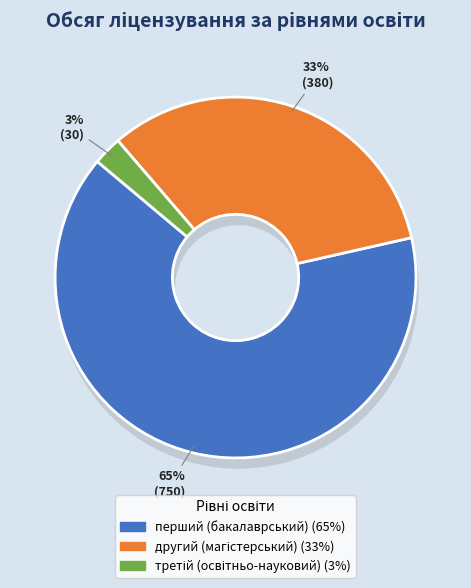

Which slice is the smallest?

третій (освітньо-науковий) рівень